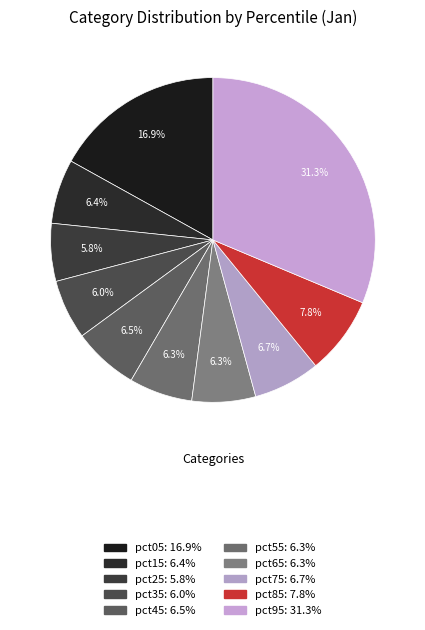

To the nearest percent, what portion does pct85 represent?

8%